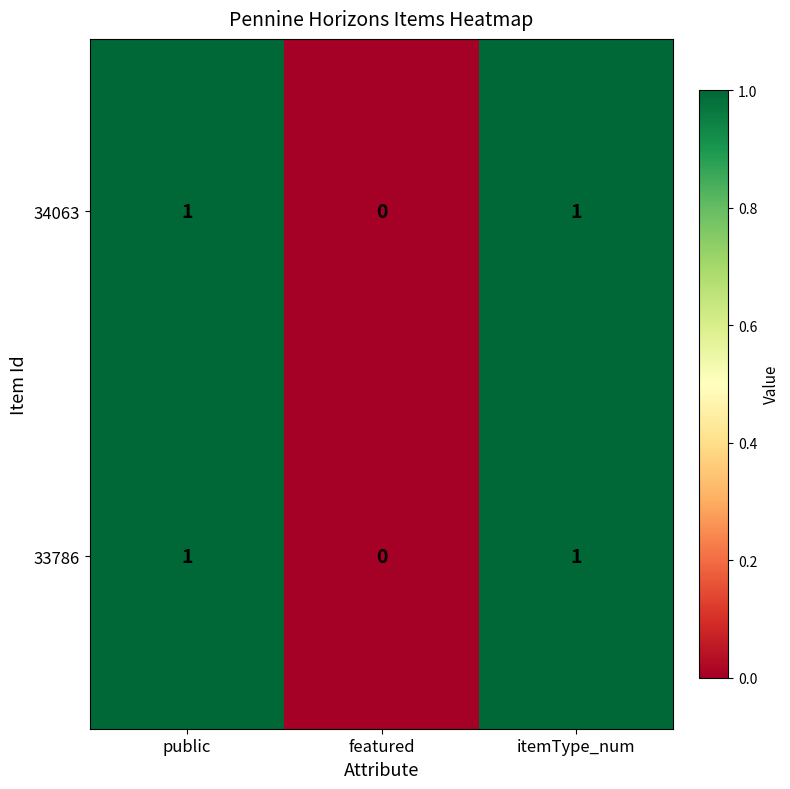

Reading left to right, list all the values displayed in this chart.

34063: public=1	featured=0	itemType_num=1
33786: public=1	featured=0	itemType_num=1